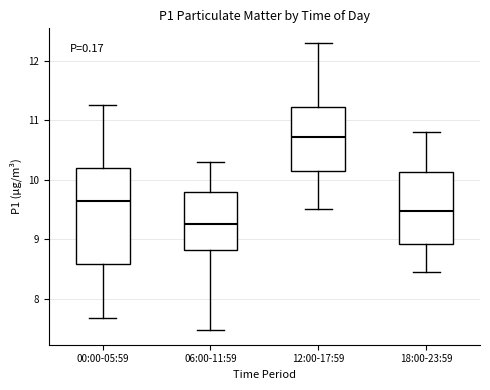

Where does the upper whisker of the box for 18:00-23:59 end on the y-axis? The values are not printed on the chart, so give them approximately, as read against the axis.

10.8